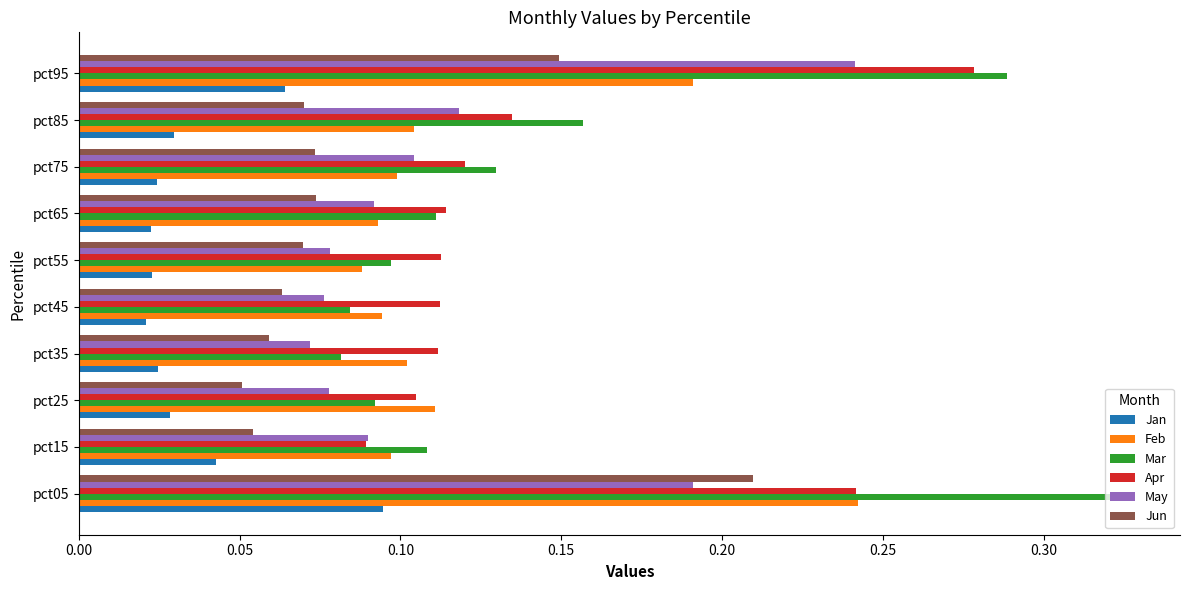

Which category has the highest value across all series?

pct05